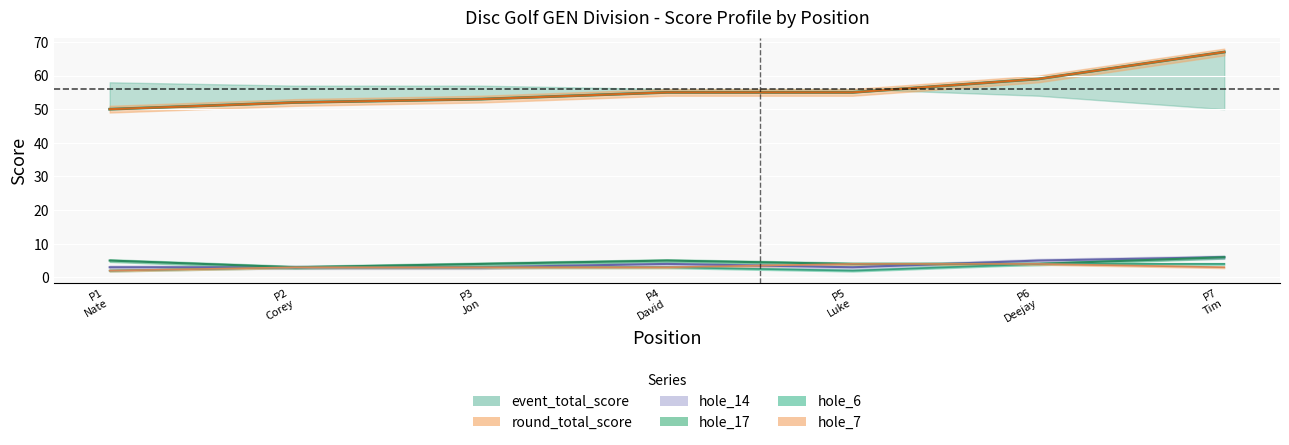

The hole_7 series shows 5 at P7 Tim. True or false?

False